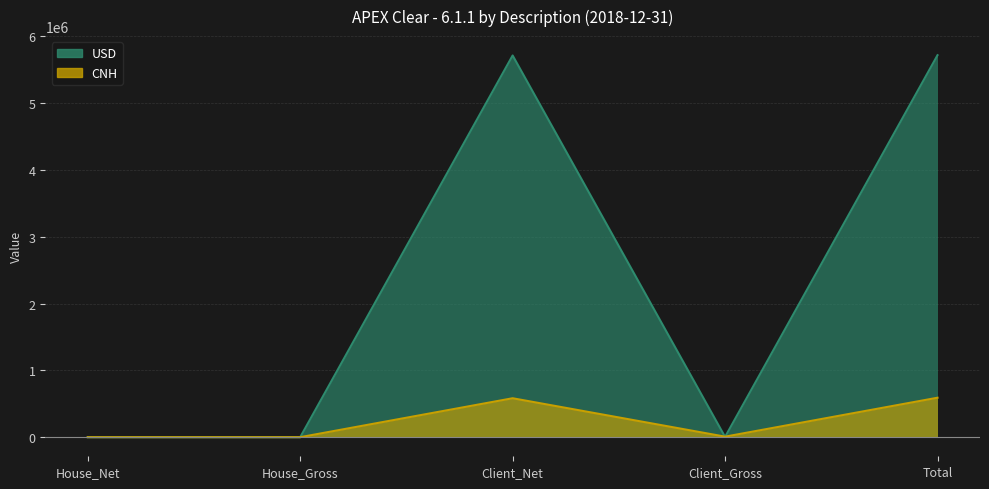

Between House_Net and Client_Net, which is larger?

Client_Net